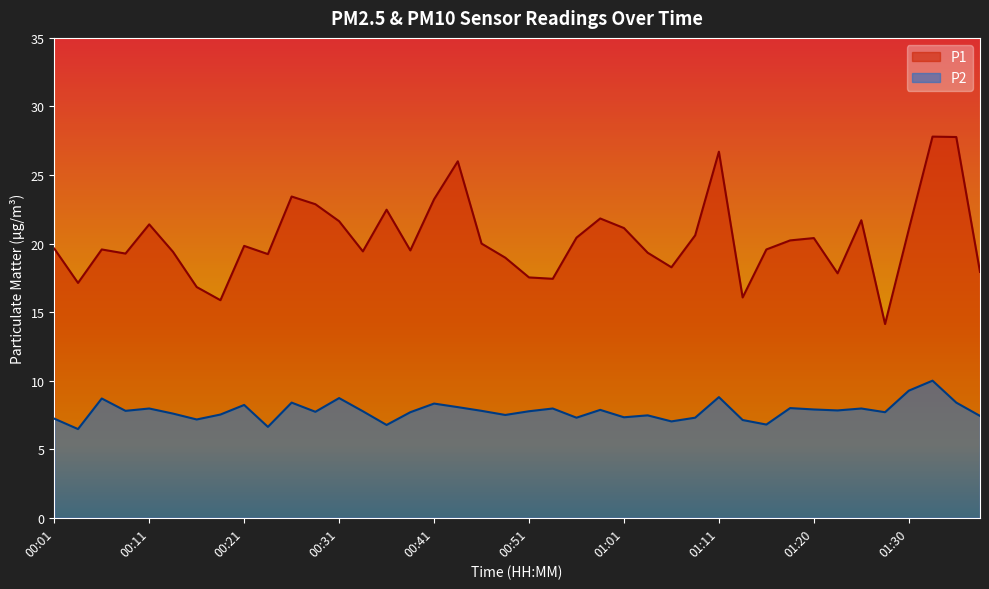

True or false: P1 and P2 intersect in this chart.

False